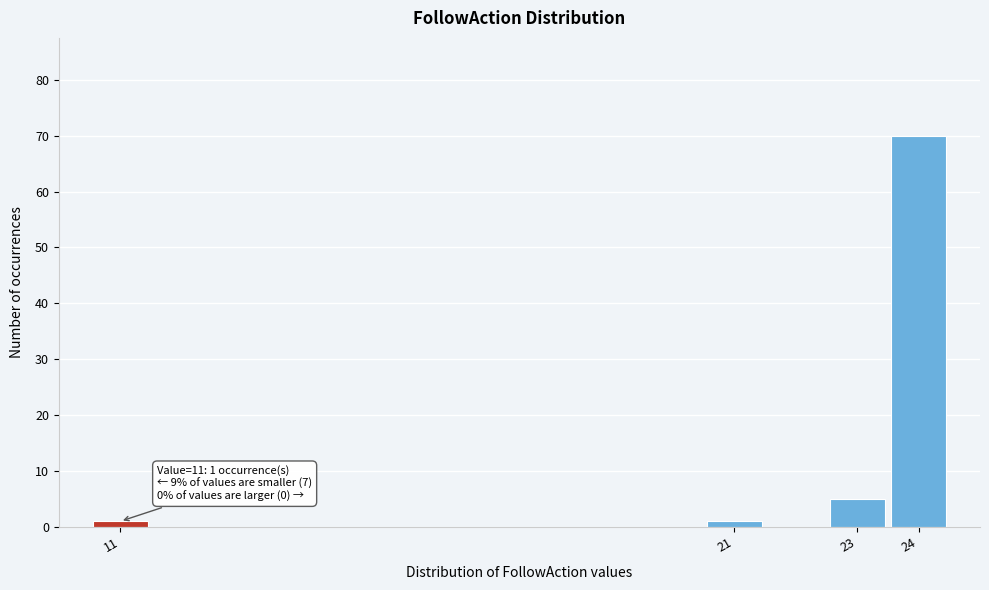

Reading left to right, list all the values displayed in this chart.

11=1	21=1	23=5	24=70